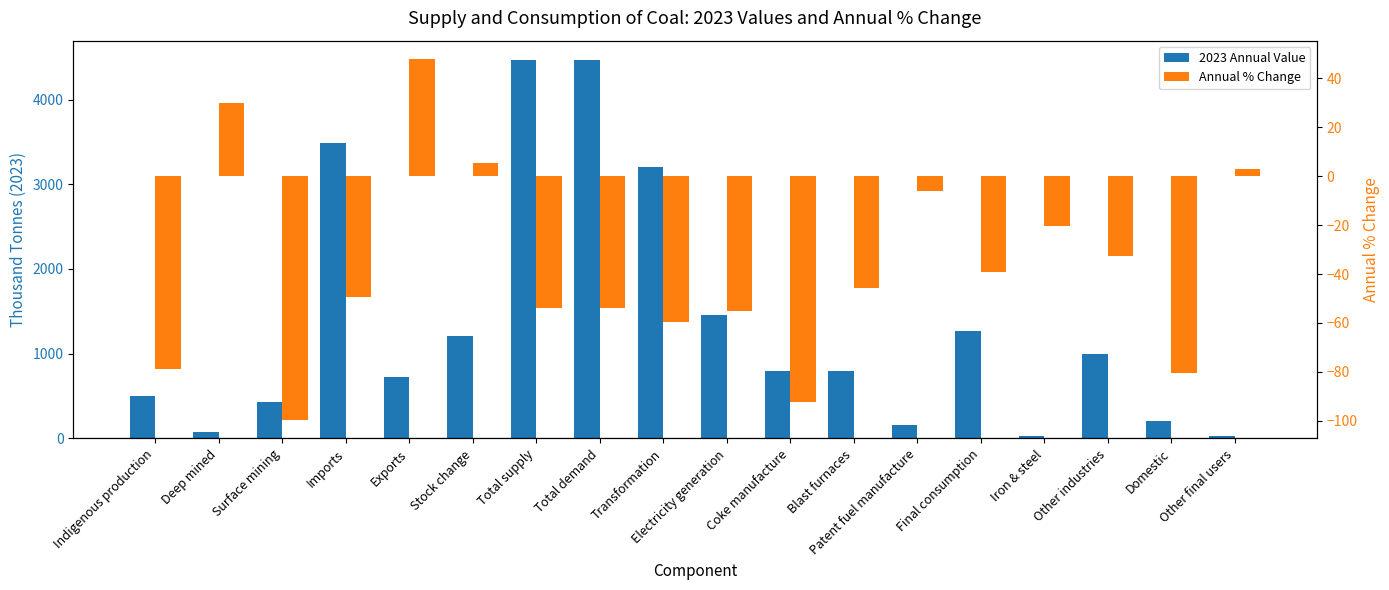

Rank the series by their average value, from highest to lowest.

2023 Annual Value, Annual % Change